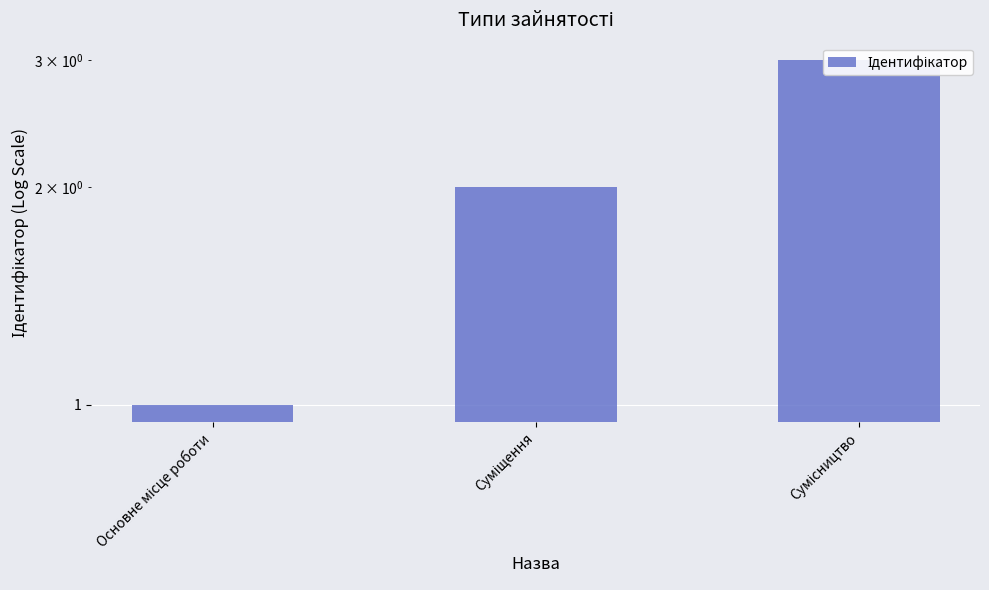

What is the change in value from Суміщення to Сумісництво?

+1